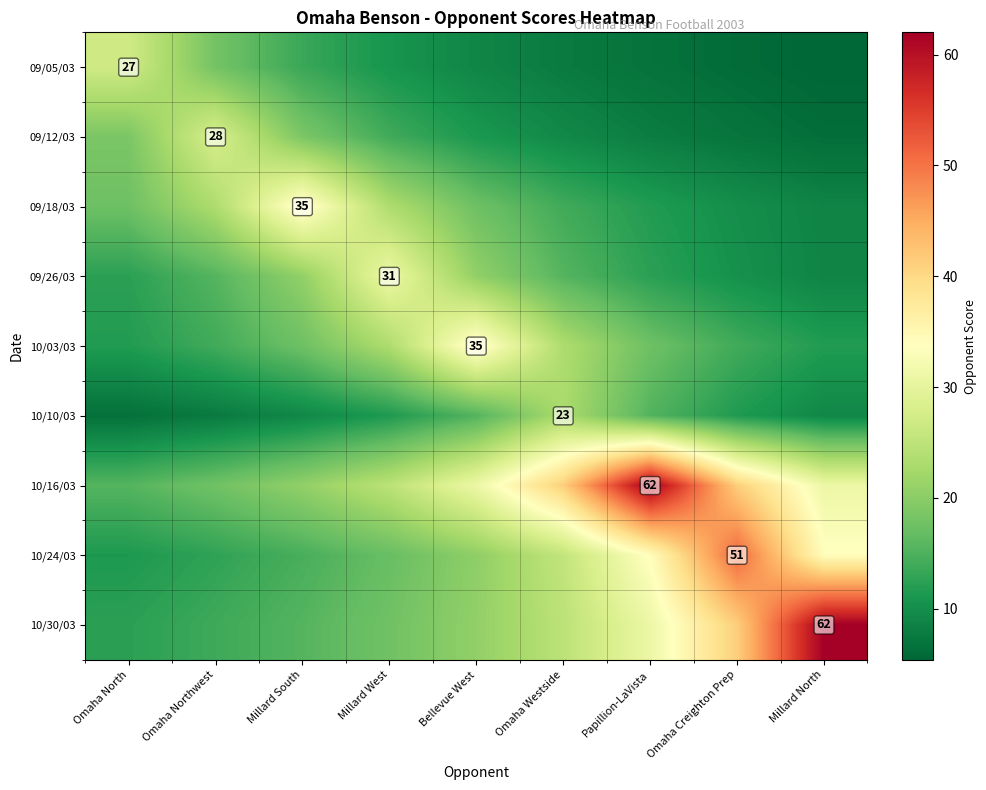

Read the 09/05/03 value at Millard South.

13.5